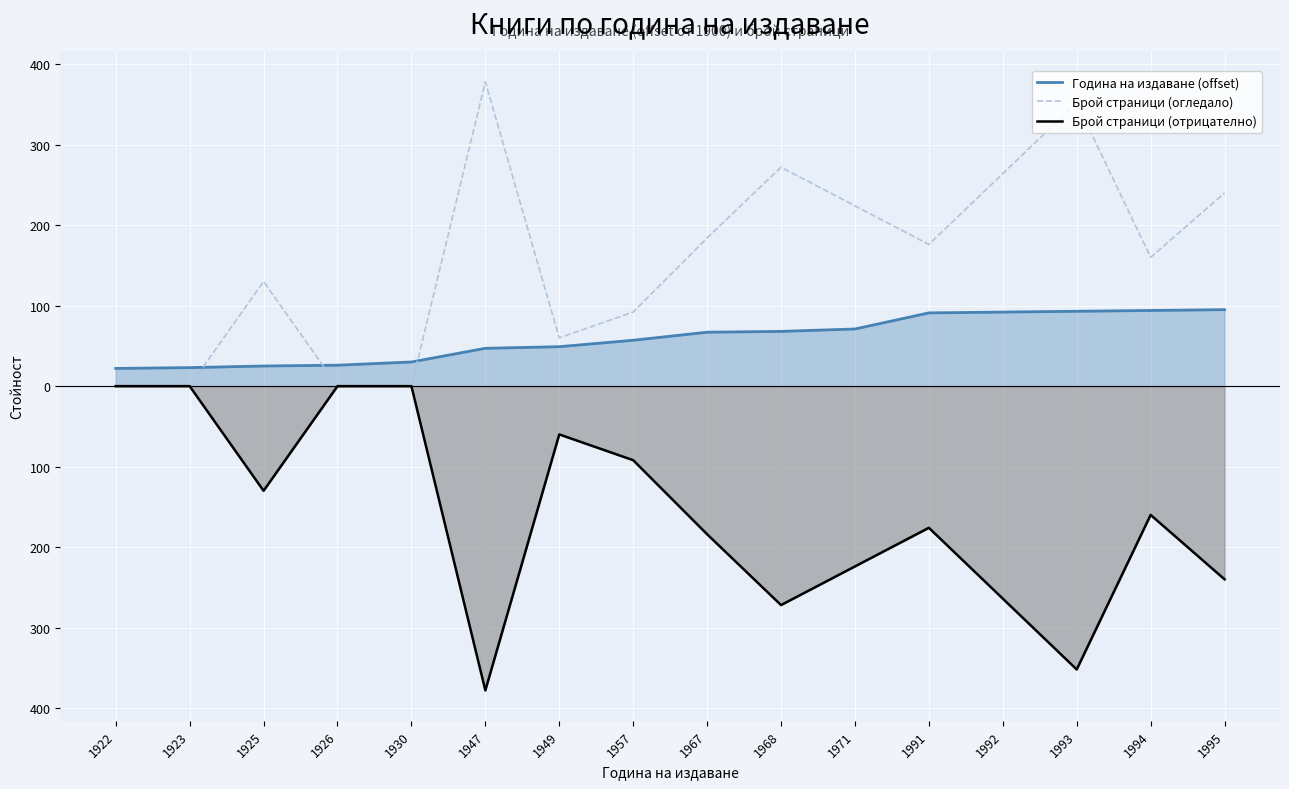

Is the value of Брой страници (огледало) at 1991 greater than the value of Година на издаване (offset) at 1992?

Yes